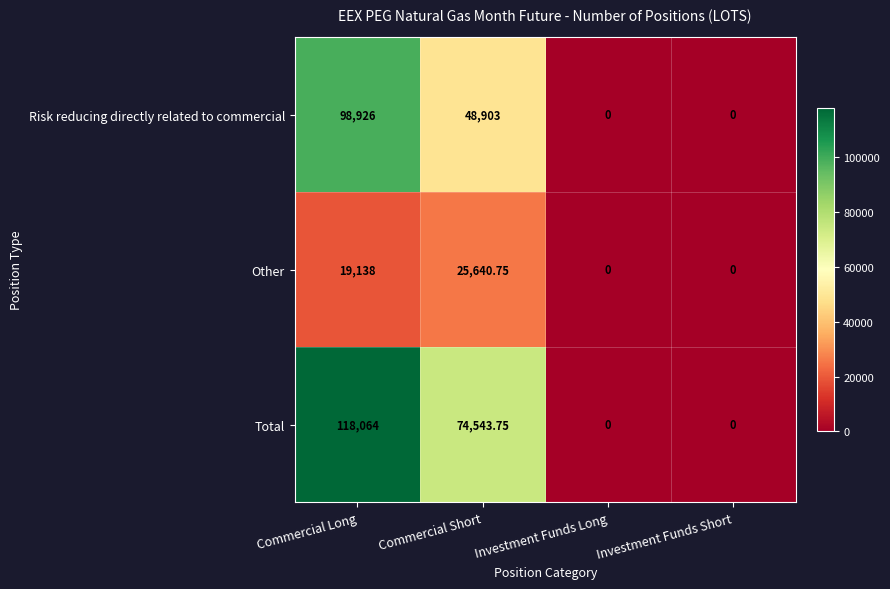

Which series has the widest spread of values?

Total